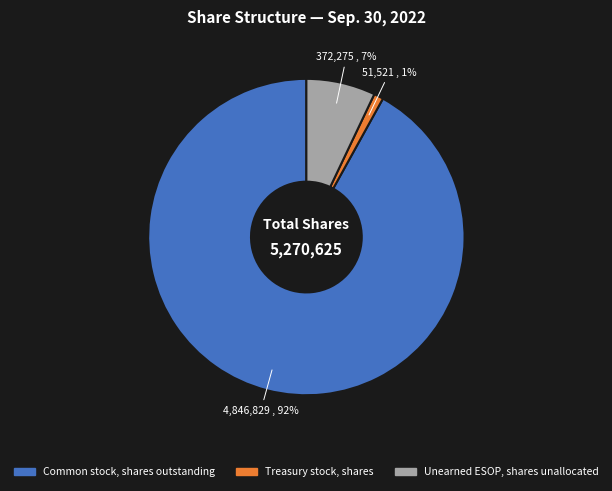

Approximately how many times larger is the value at Treasury stock, shares compared to Unearned ESOP, shares unallocated?

0.1